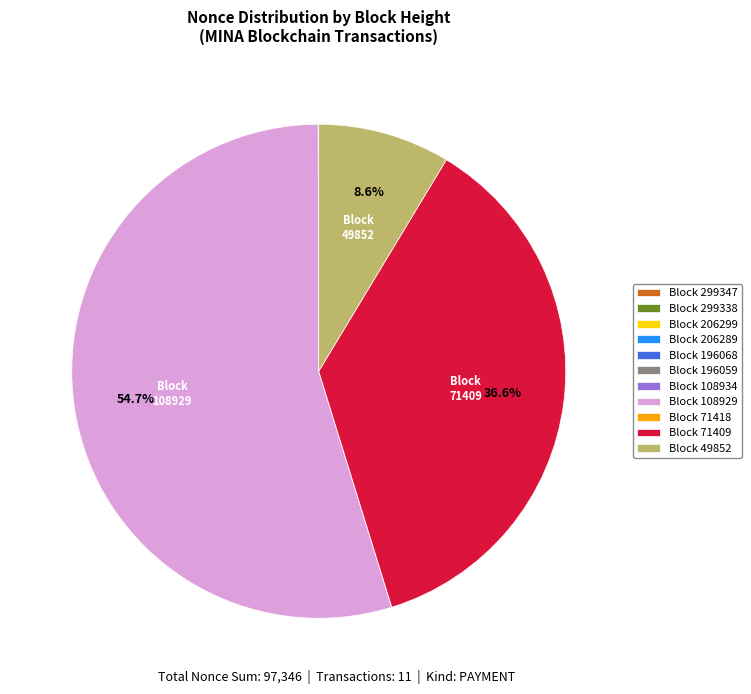

Is there any slice that represents more than half of the pie?

Yes